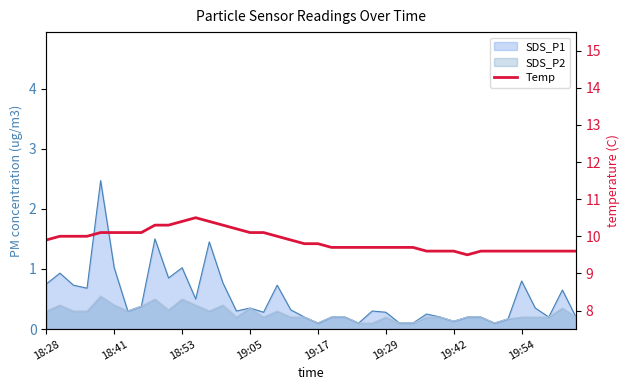

What position from the right is 9?

31